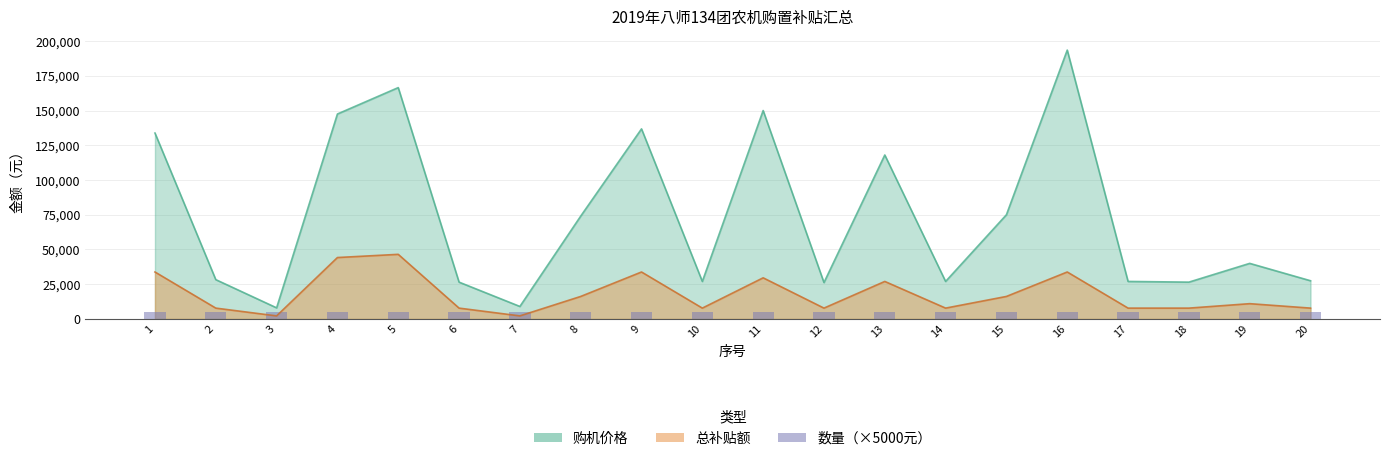

What is the total value across all series at 3?

10200